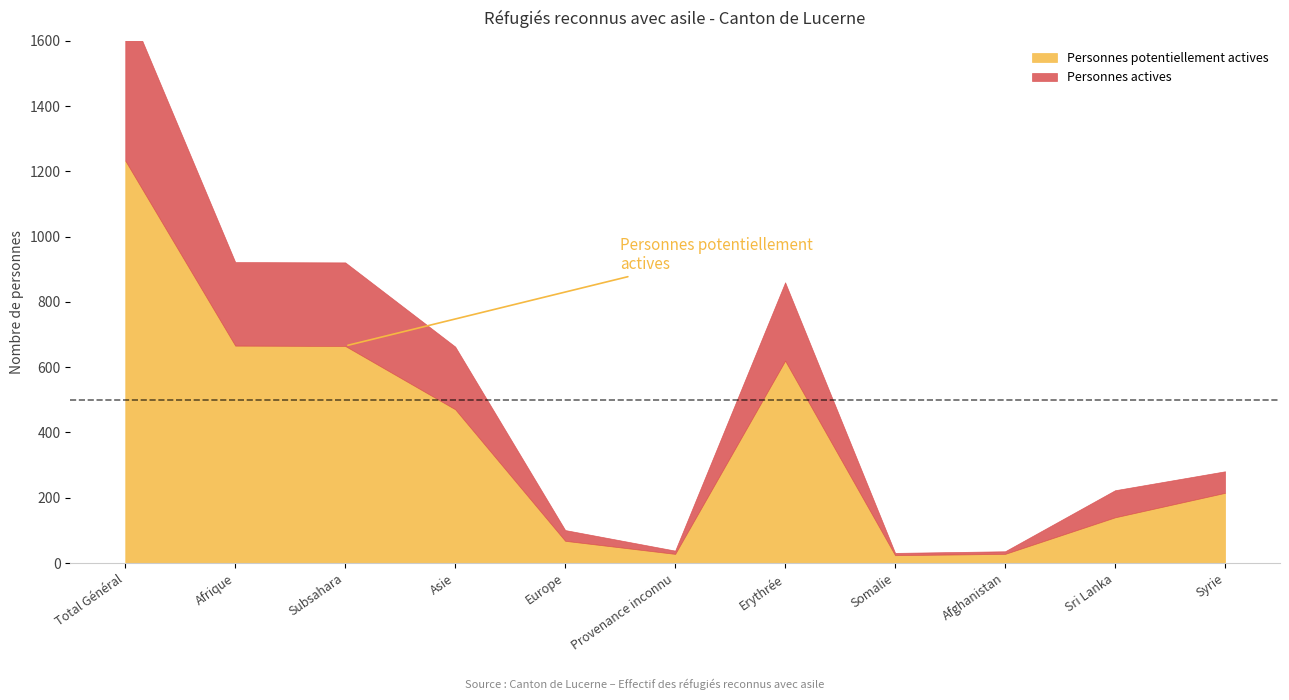

Where is the first local maximum for Personnes actives?

Erythrée